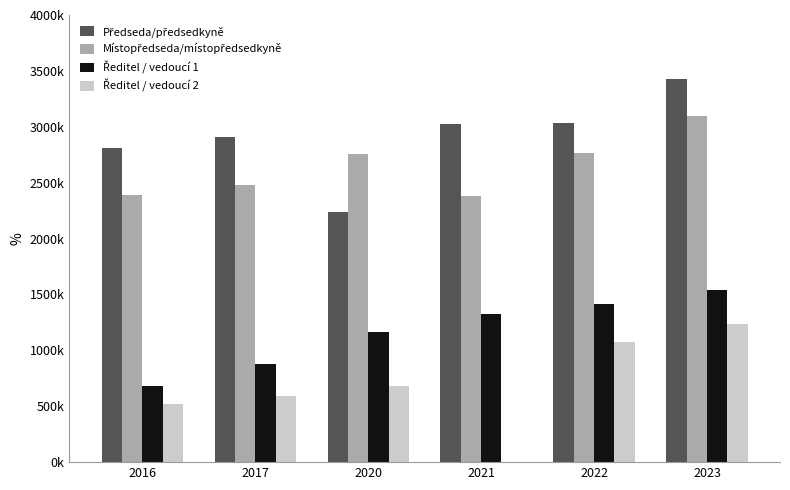

What is the sum of all Ředitel / vedoucí 1 values?

6995217